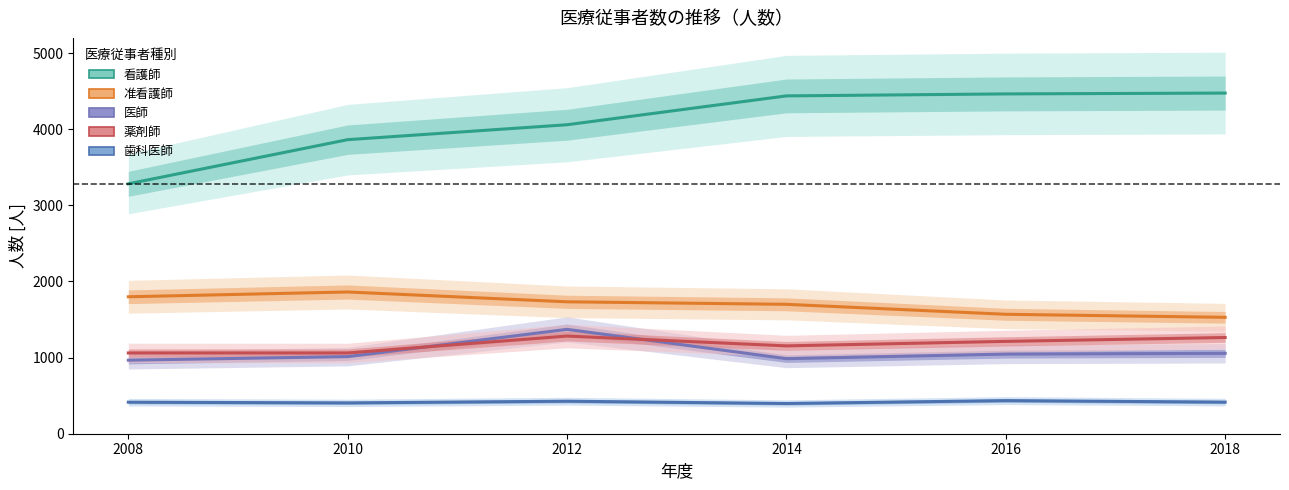

Where is the first local maximum for 准看護師?

2010